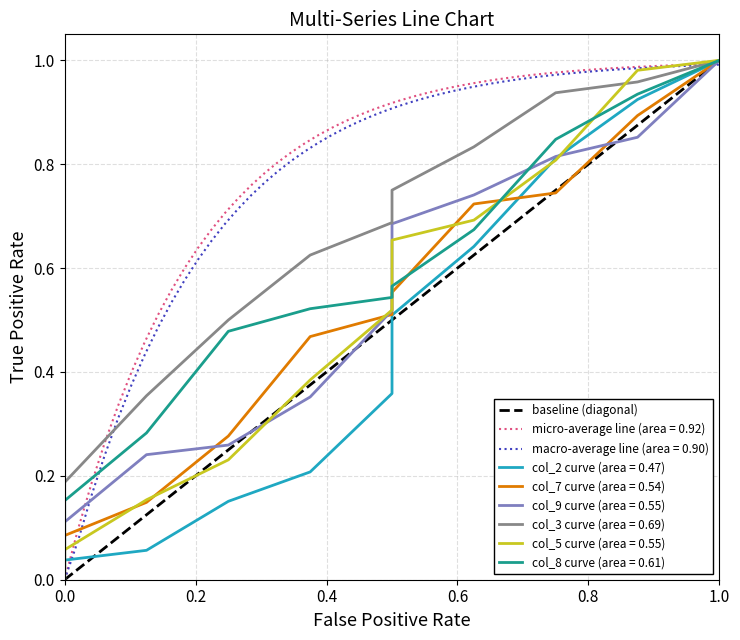

The value at 0.0 is 1. True or false?

False